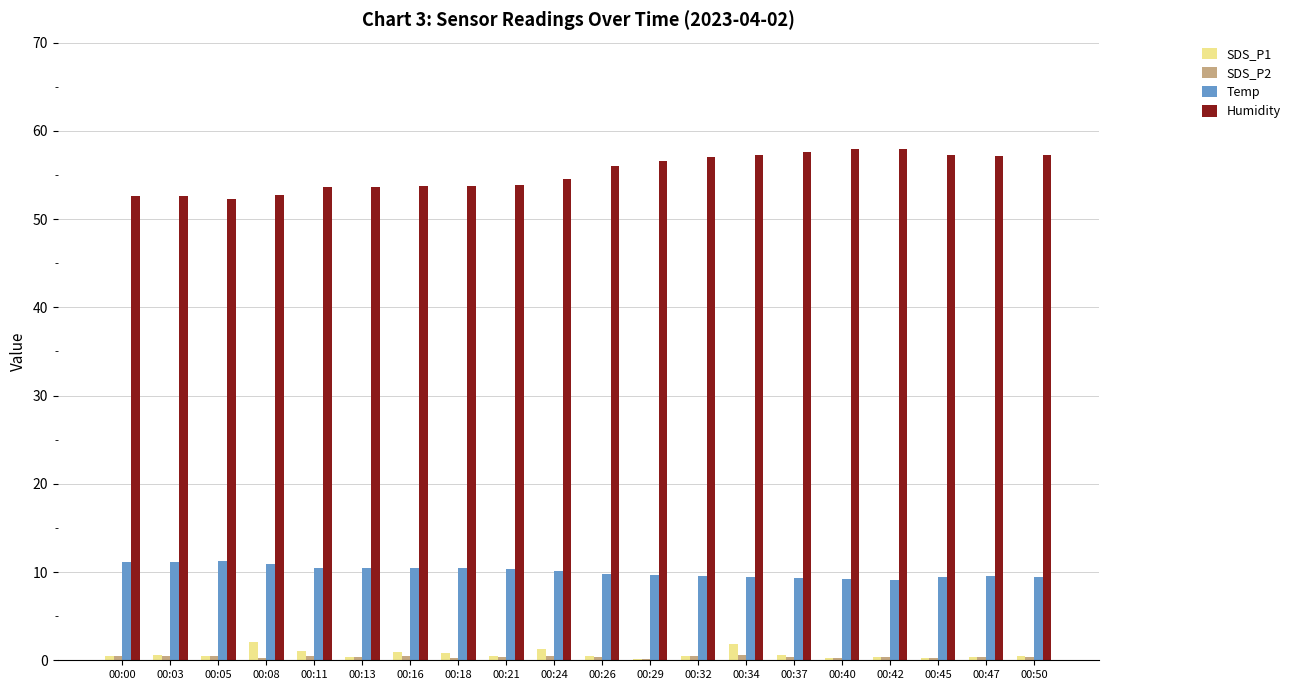

What is the maximum value shown in the chart?

58.0